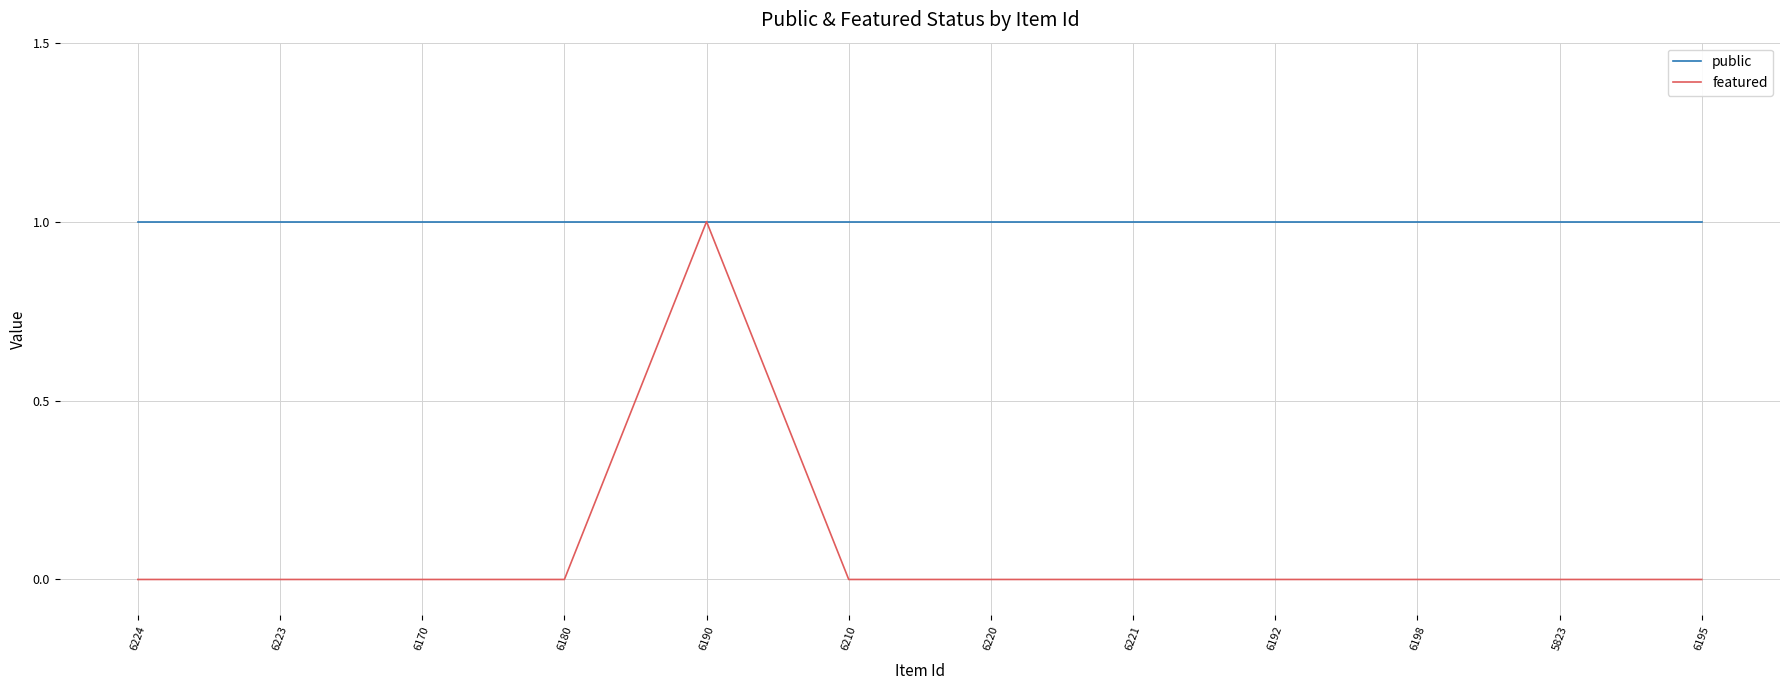

What is the sum of the public values at 6224 and 6221?

2